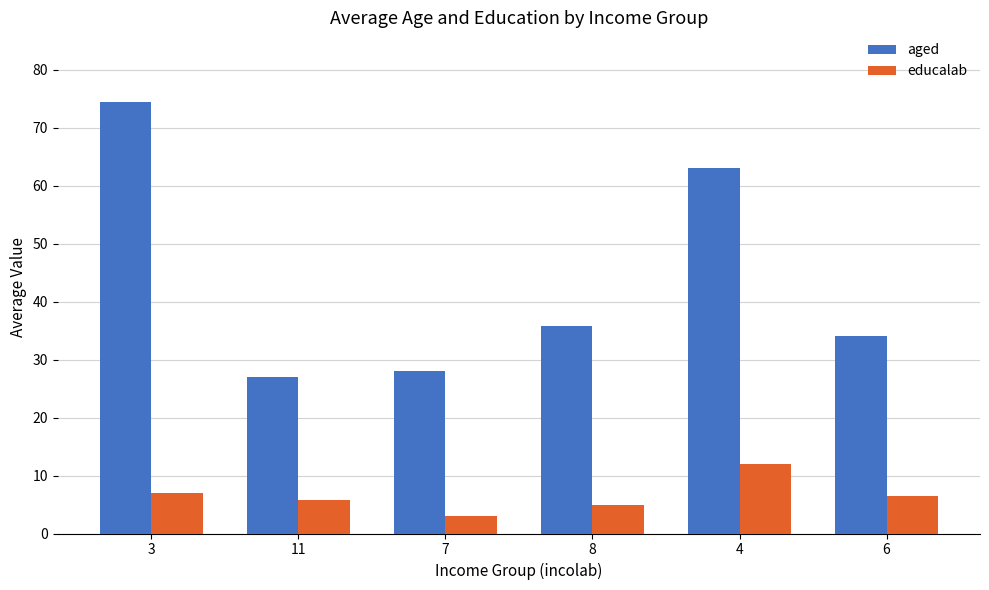

What is the minimum value for aged?

27.0